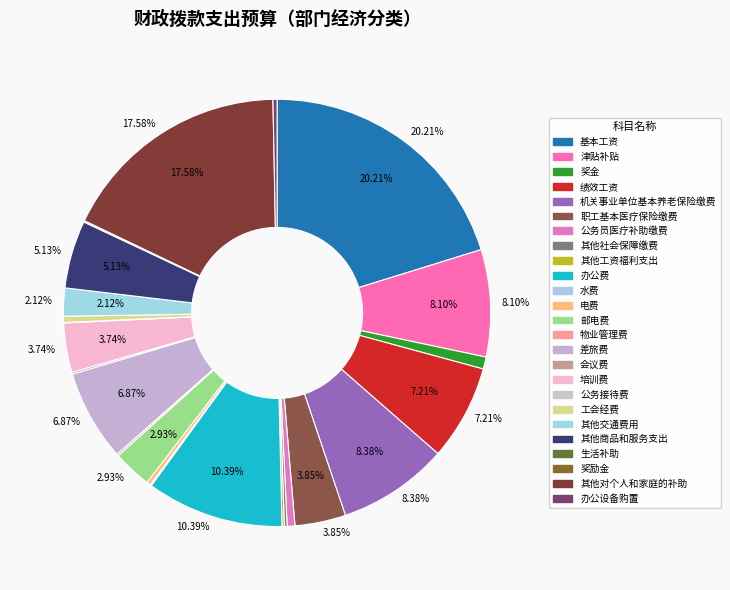

Rank the categories by value from highest to lowest.

基本工资, 其他对个人和家庭的补助, 办公费, 机关事业单位基本养老保险缴费, 津贴补贴, 绩效工资, 差旅费, 其他商品和服务支出, 职工基本医疗保险缴费, 培训费, 邮电费, 其他交通费用, 奖金, 公务员医疗补助缴费, 工会经费, 办公设备购置, 电费, 其他社会保障缴费, 其他工资福利支出, 物业管理费, 会议费, 水费, 生活补助, 公务接待费, 奖励金